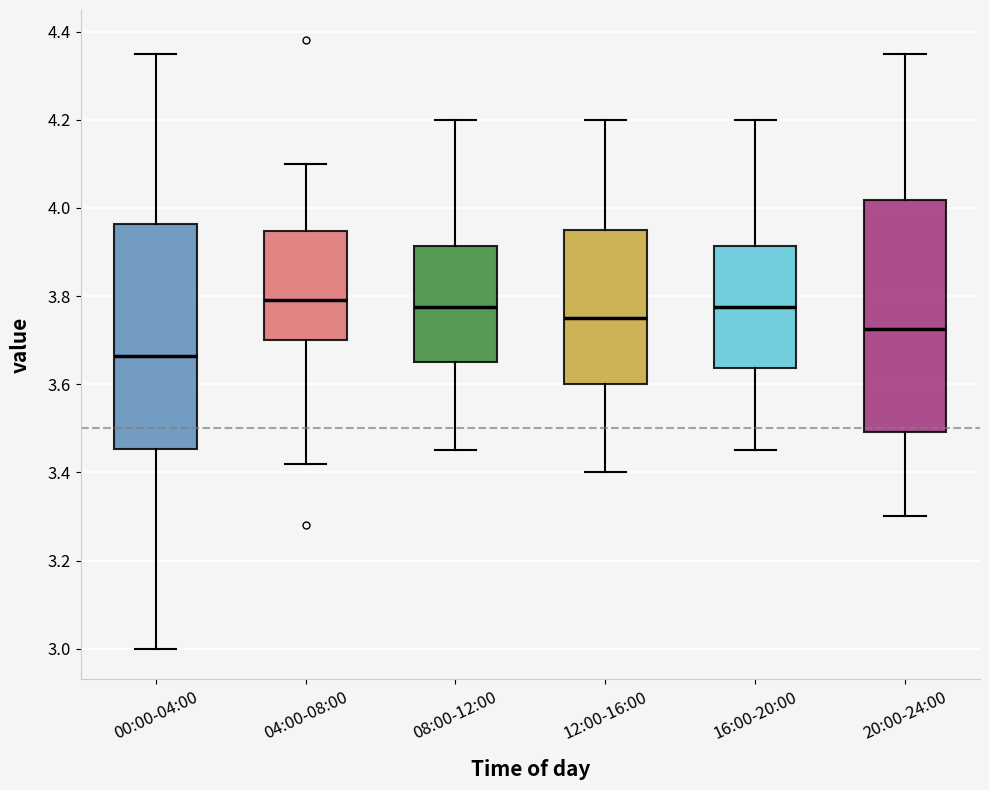

Reading left to right, read every box against the y-axis: the position of its median line, the range the box covers, and the ends of its whiskers. The values are not printed on the chart, so give them approximately, as read against the axis.

00:00-04:00: median 3.66, box 3.46 to 3.96, whiskers 3.00 to 4.36
04:00-08:00: median 3.80, box 3.70 to 3.94, whiskers 3.42 to 4.10
08:00-12:00: median 3.78, box 3.66 to 3.92, whiskers 3.46 to 4.20
12:00-16:00: median 3.76, box 3.60 to 3.96, whiskers 3.40 to 4.20
16:00-20:00: median 3.78, box 3.64 to 3.92, whiskers 3.46 to 4.20
20:00-24:00: median 3.72, box 3.50 to 4.02, whiskers 3.30 to 4.36